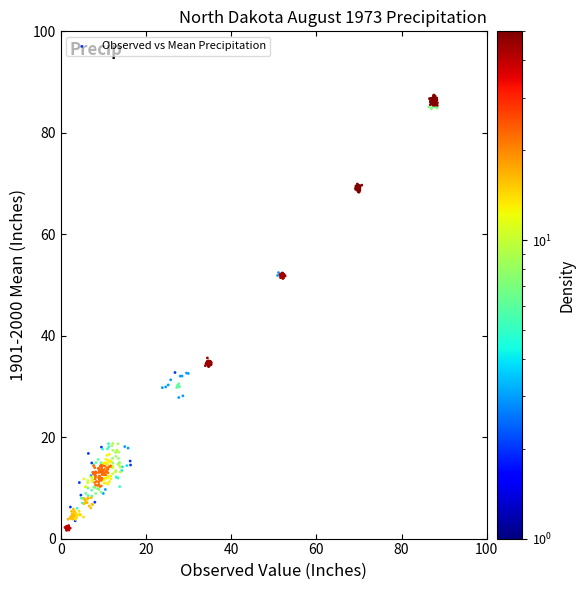

What is the range of X values (max minus min)?

87.4